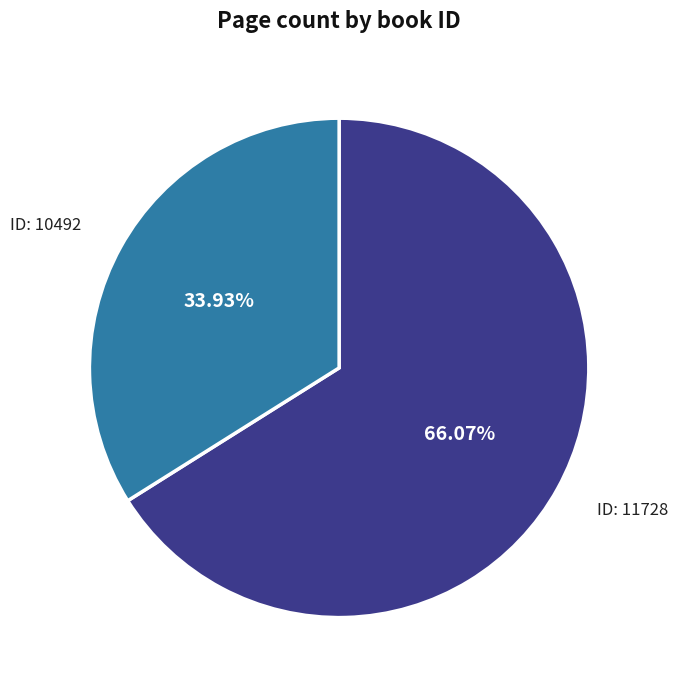

Is there any slice that represents more than half of the pie?

Yes